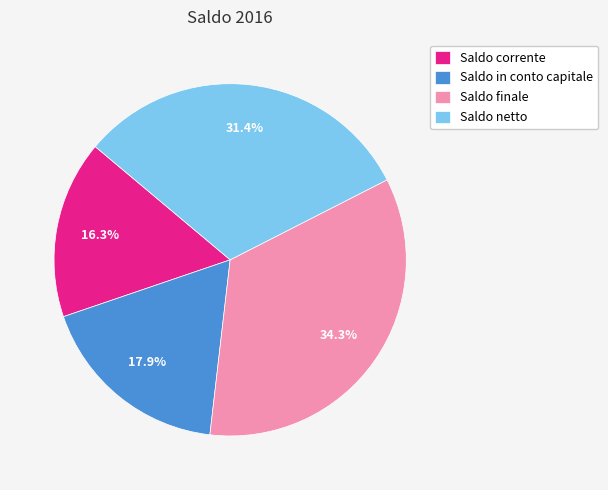

Which slice is the largest?

Saldo finale